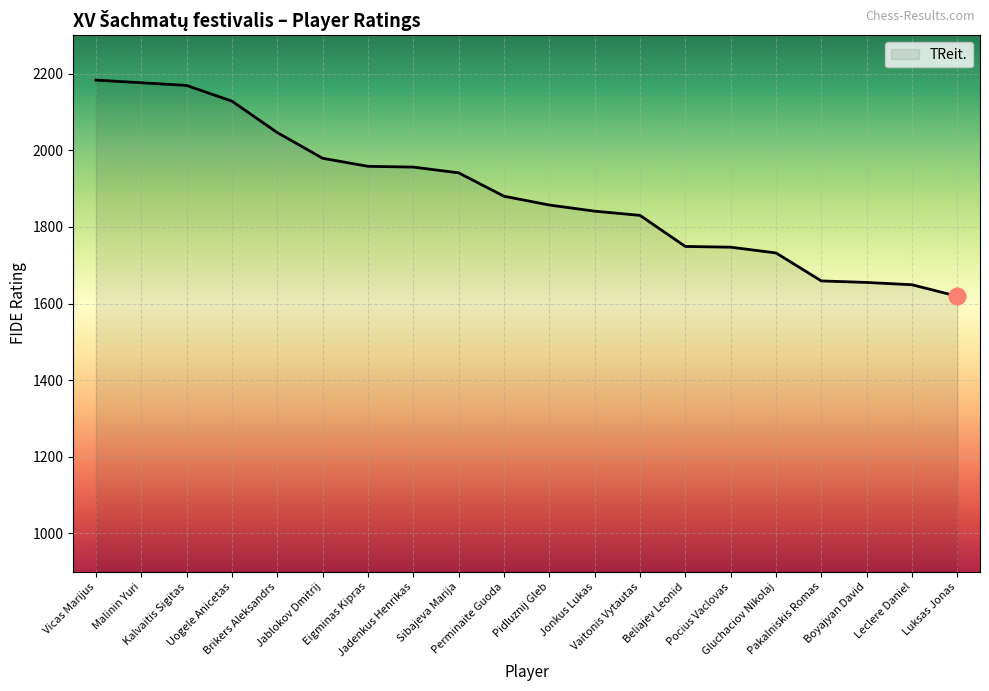

How many lines are shown in the chart?

1